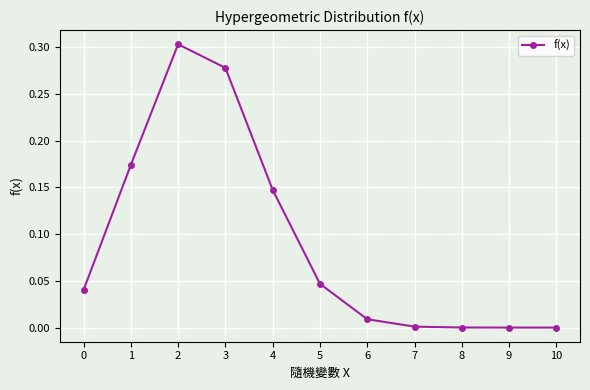

What is the change in value from 0 to 3?

+0.2